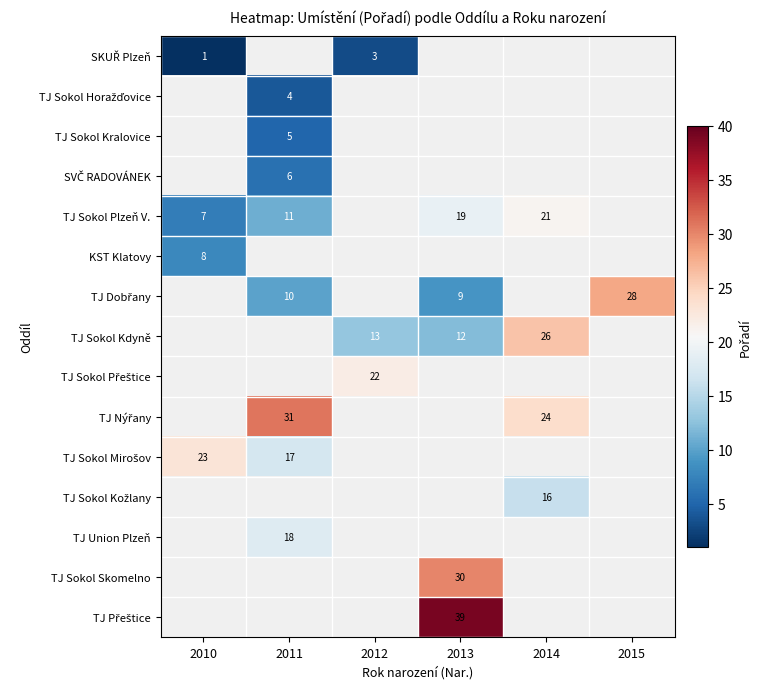

What is the sum of the TJ Sokol Plzeň V. values at 2011 and 2014?

32